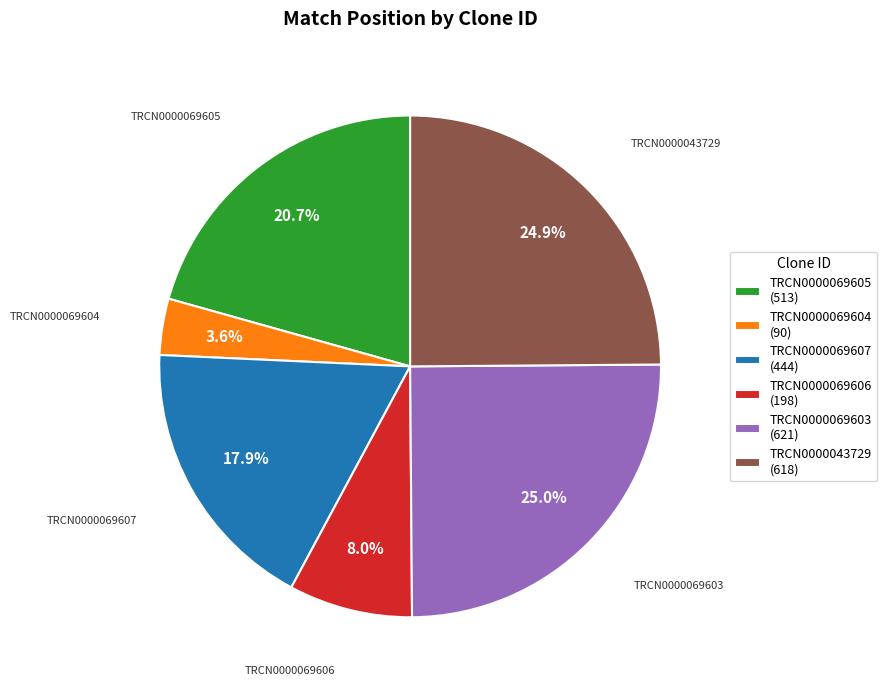

What is the ratio of the value at TRCN0000069607 to the value at TRCN0000043729?

0.7